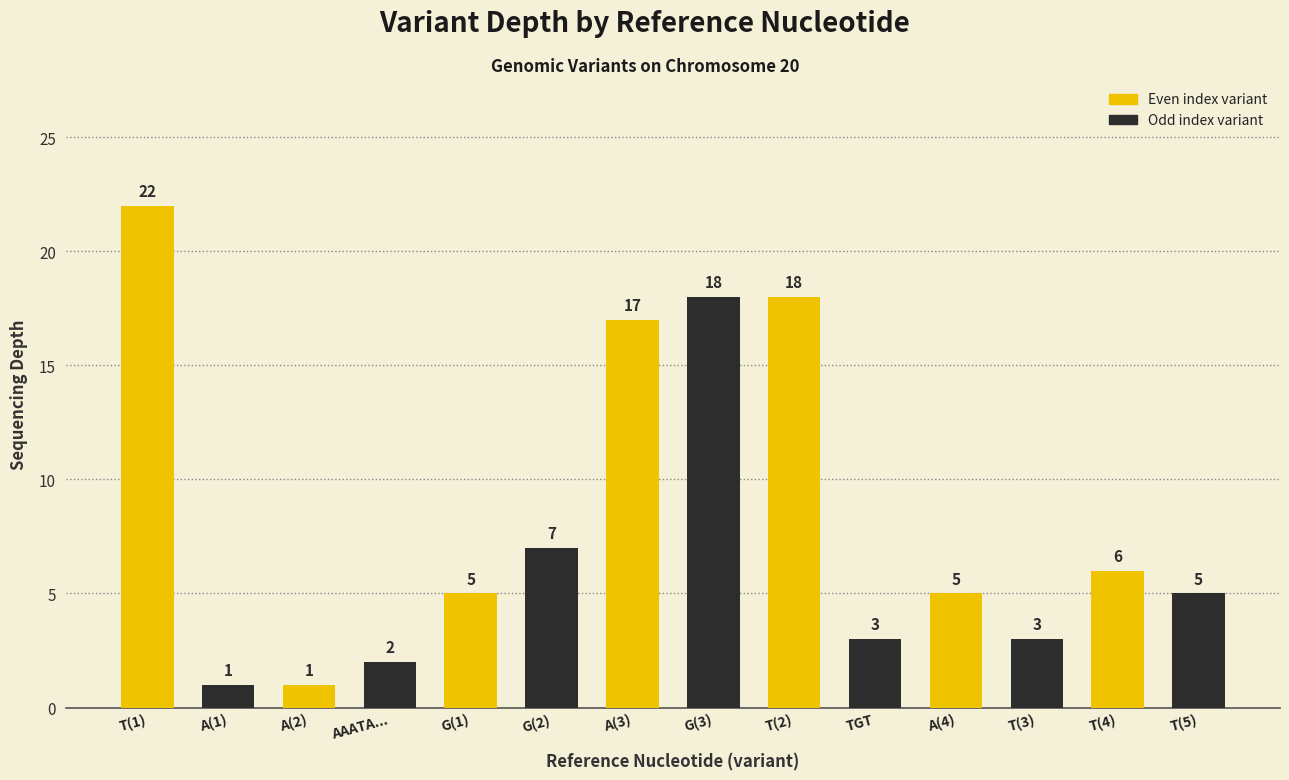

Does the chart contain any negative values?

No